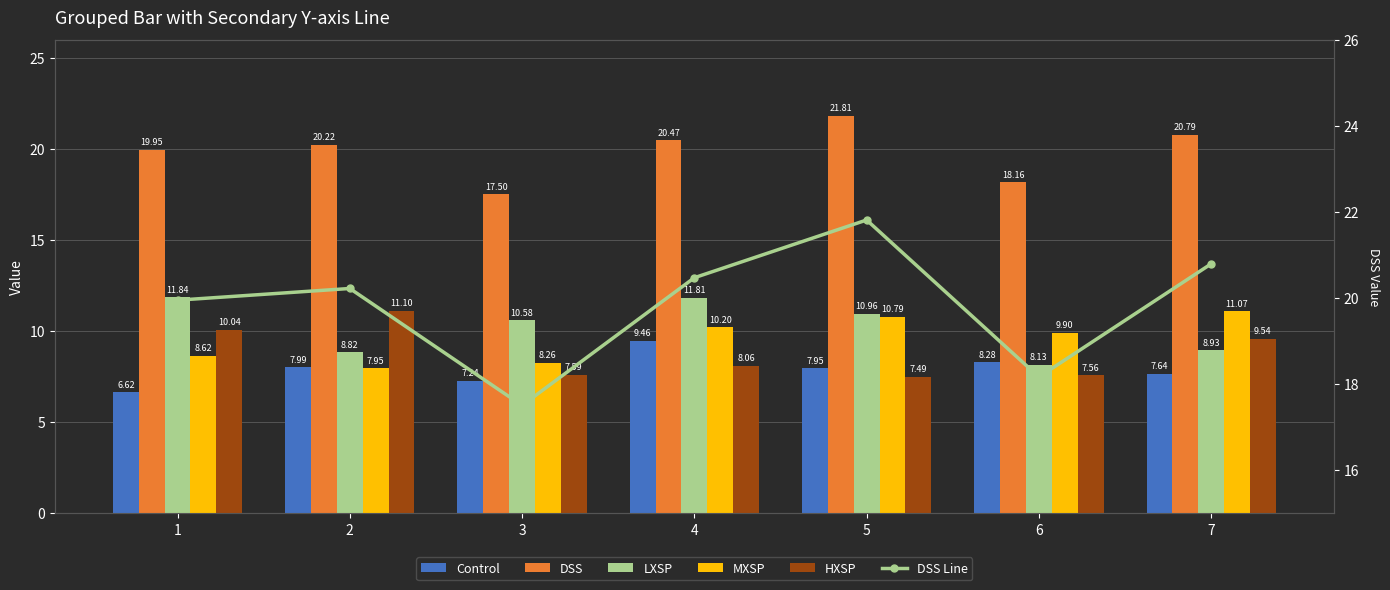

What is the value of the DSS bar at the 4th from the left?

20.5